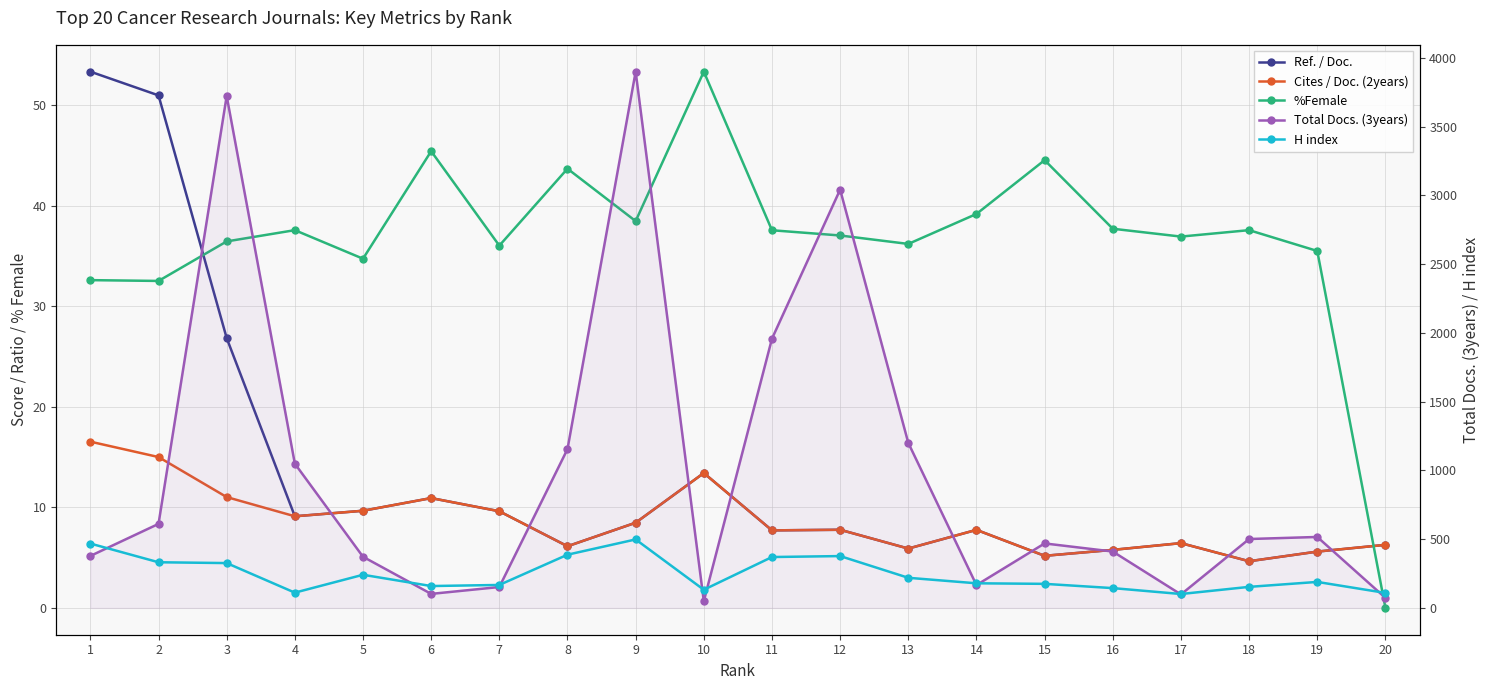

The %Female series shows 44.5 at 15. True or false?

True